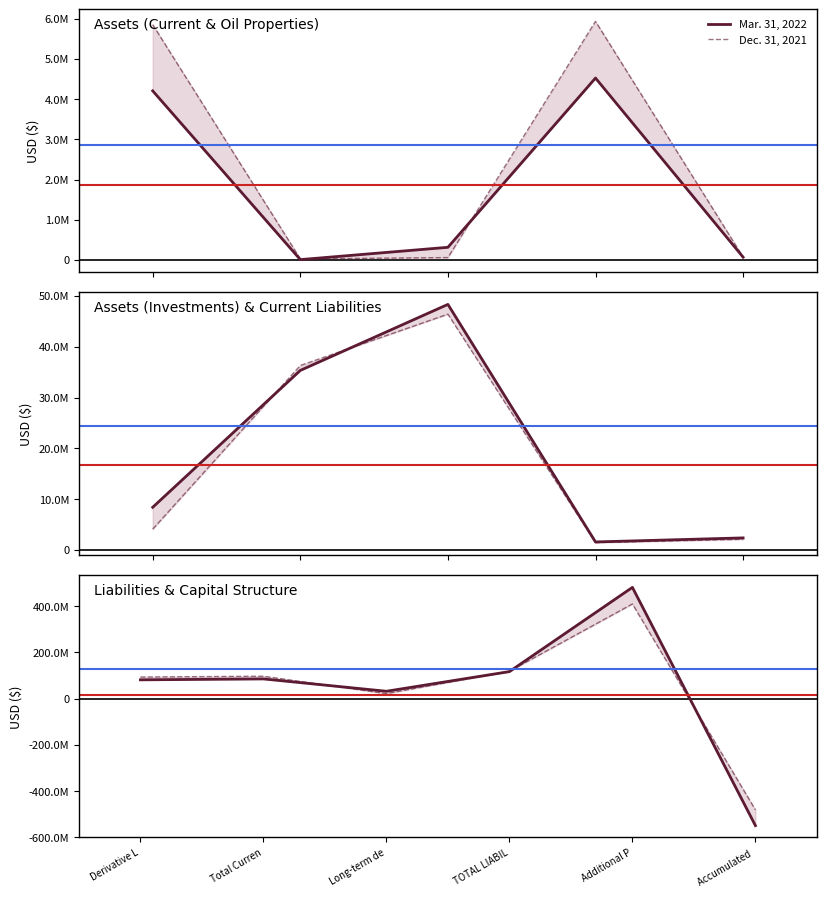

Where is the first local minimum for Dec. 31, 2021?

Long-term de